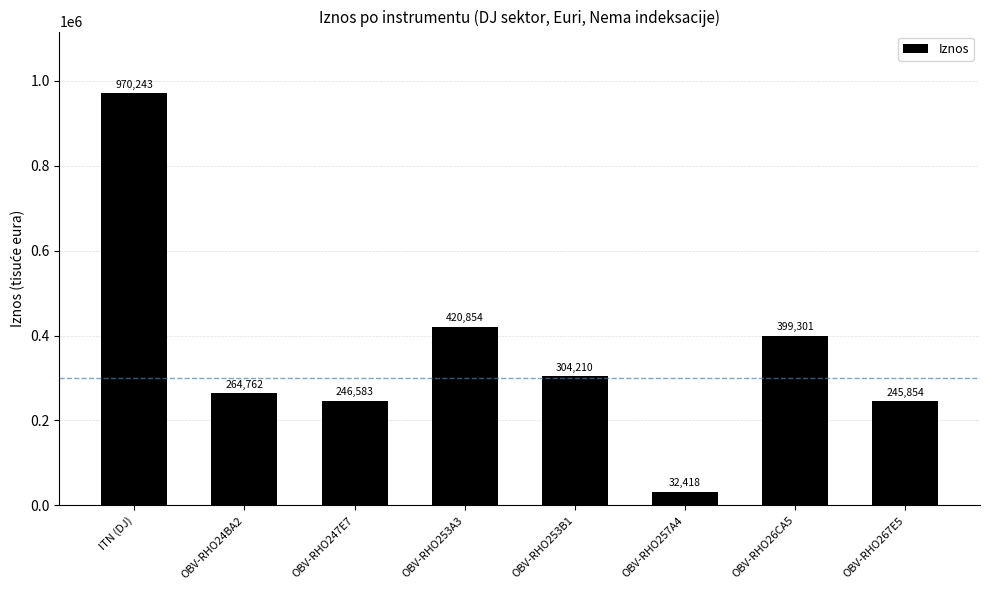

What value does the data have at OBV-RHO24BA2, to the nearest 50?

264750